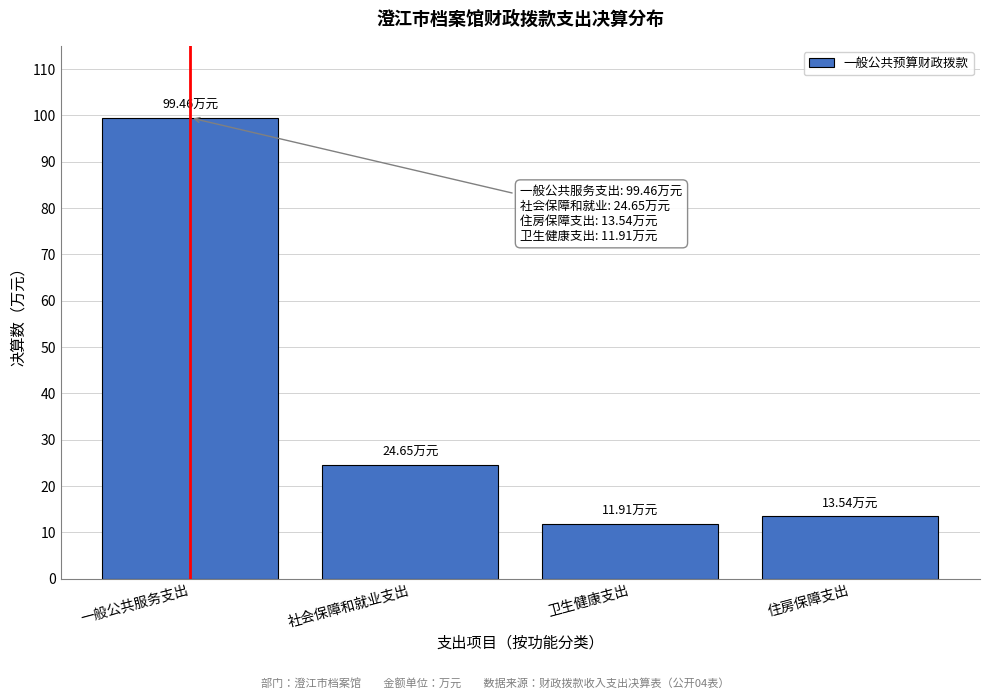

What is the label of the 4th bar from the left?

住房保障支出